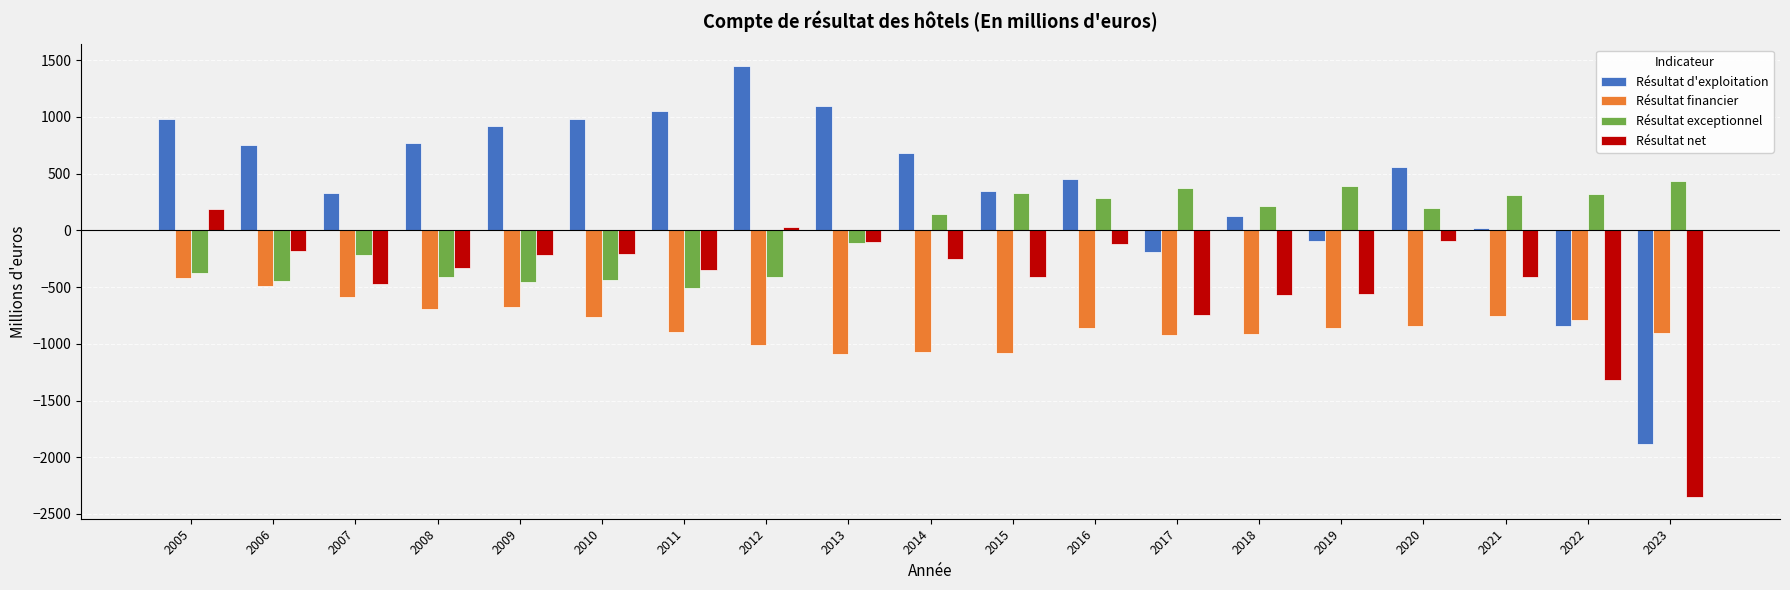

Rank the series by their maximum value, from highest to lowest.

Résultat d'exploitation, Résultat exceptionnel, Résultat net, Résultat financier